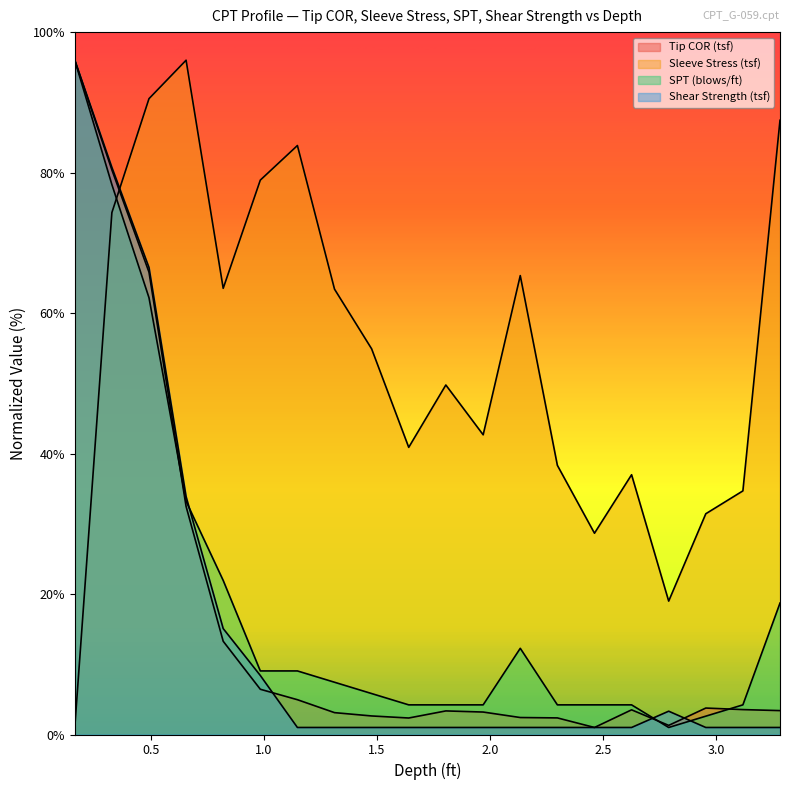

Where do SPT (blows/ft) and Shear Strength (tsf) first cross each other?

0.656 and 0.82